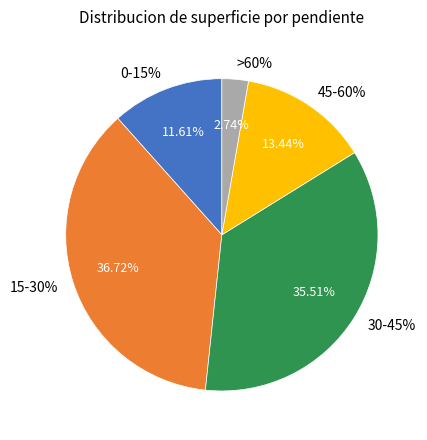

The 0-15% slice represents 12% of the pie. True or false?

True